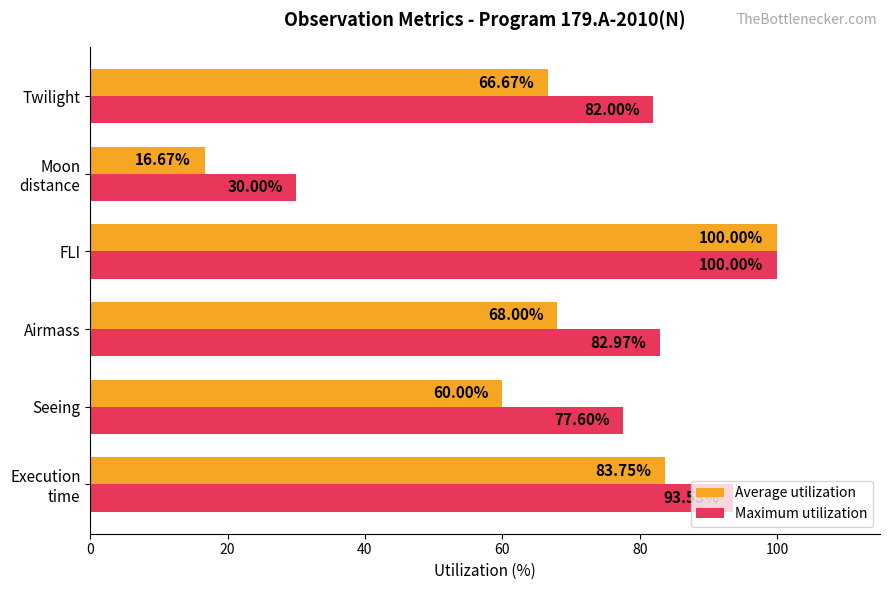

What is the difference between the maximum and second lowest values in the Average utilization series?

40.0